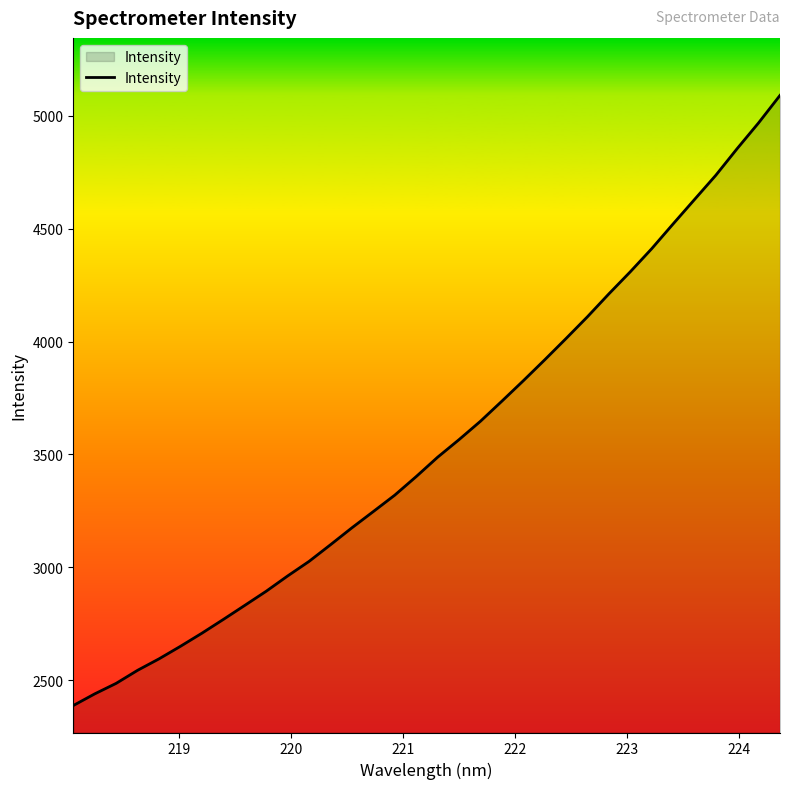

What is the minimum value shown in the chart?

2388.4